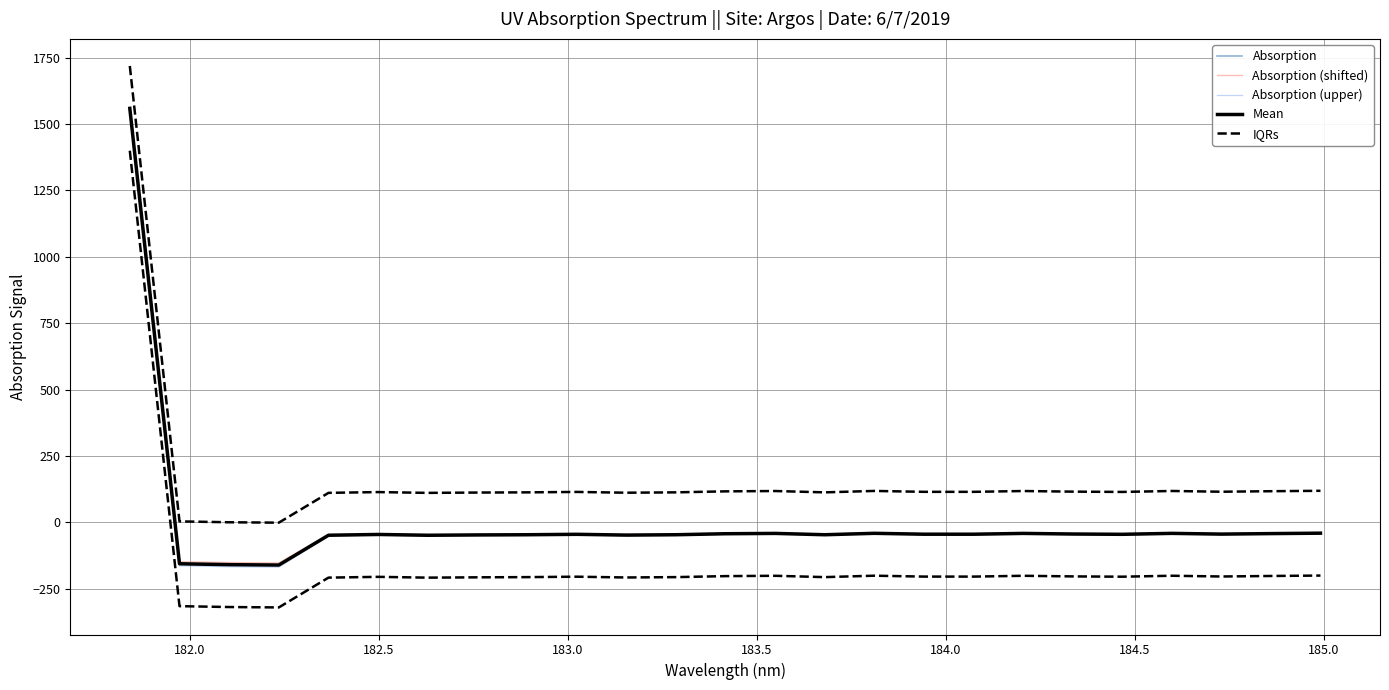

How many values are above zero?

1